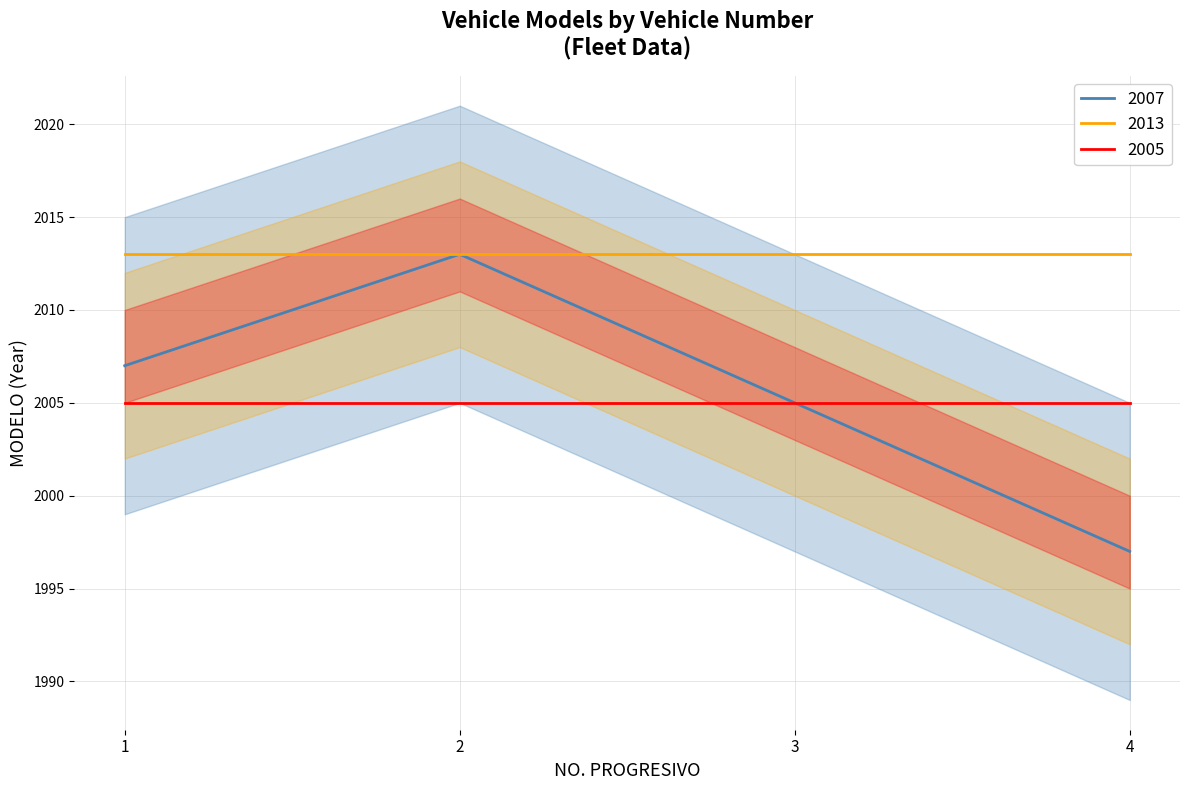

Which series changed the most between 1 and 4?

2007